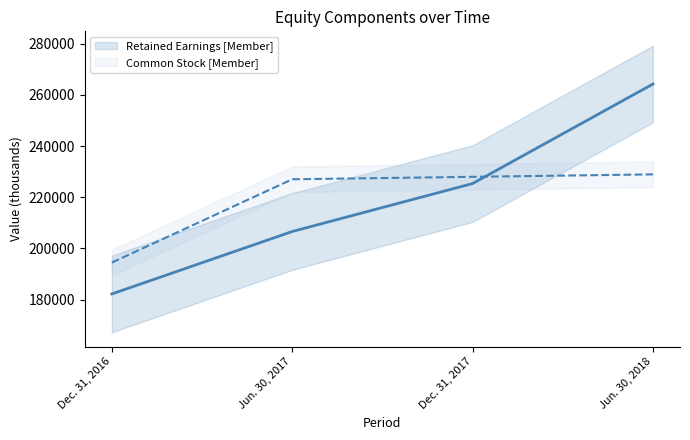

Where is Retained Earnings [Member] nearest to the value 223235?

Dec. 31, 2017